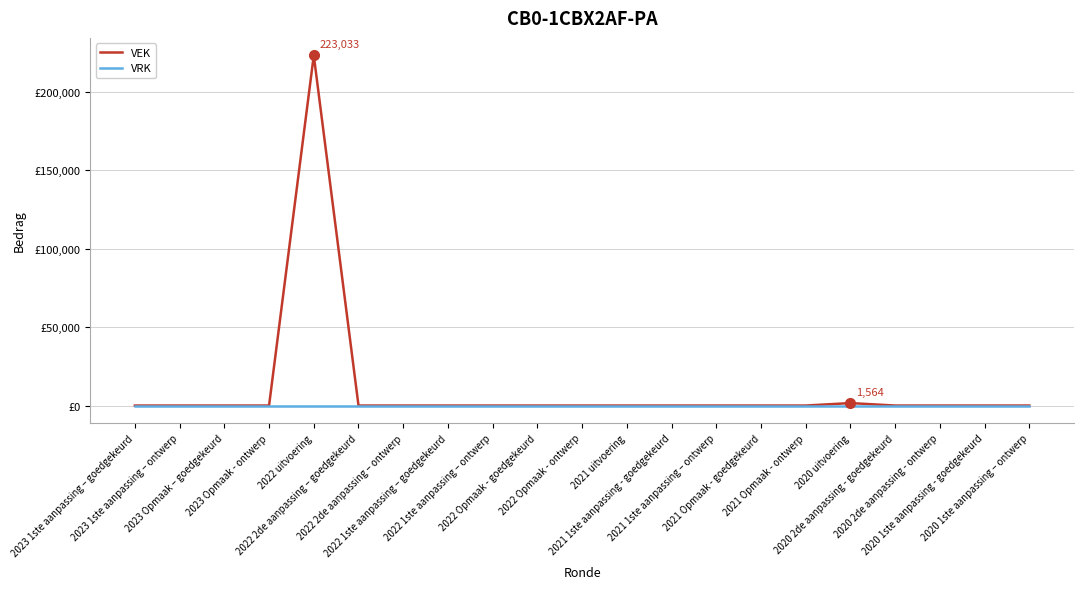

True or false: VRK has more than 1 interior local peaks.

False